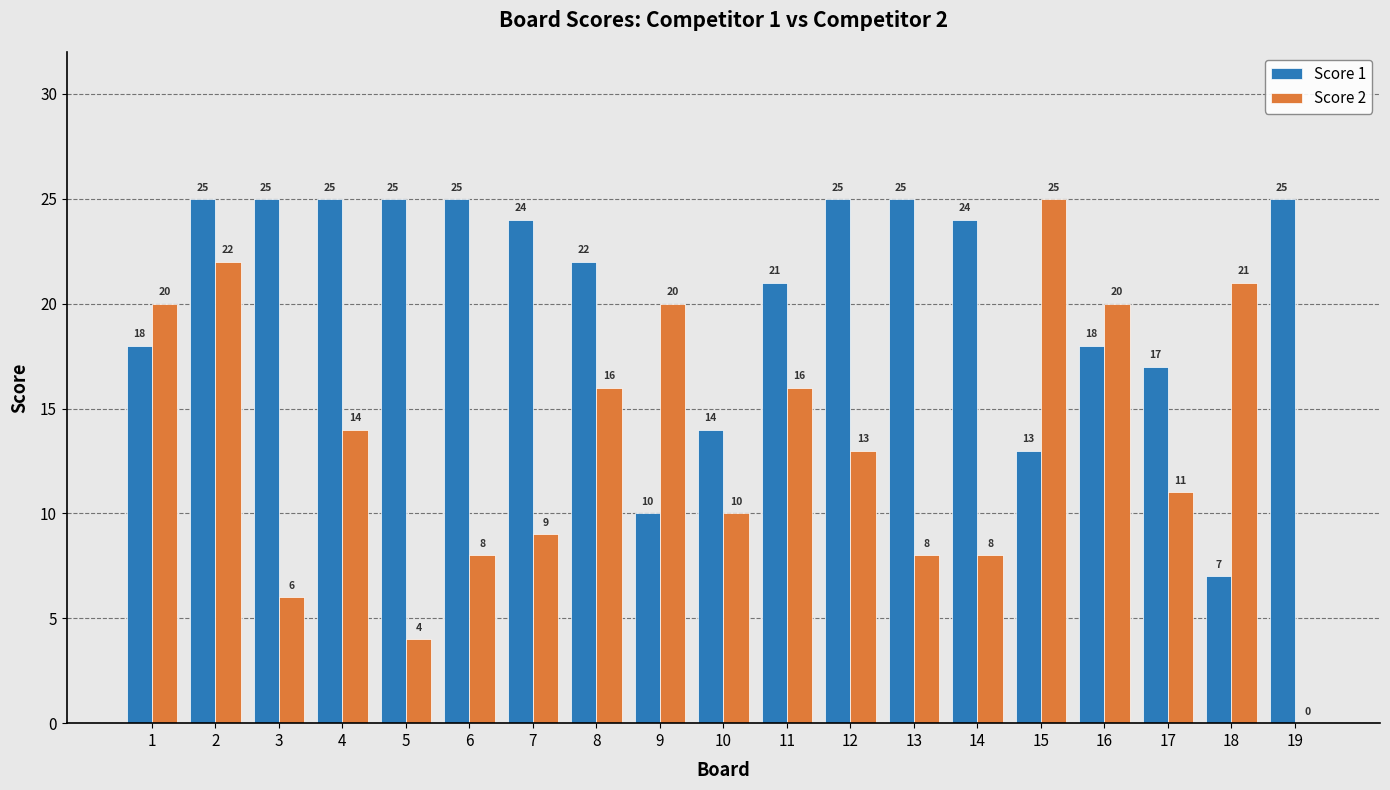

Is it true that Score 1 equals 25 at 13?

True